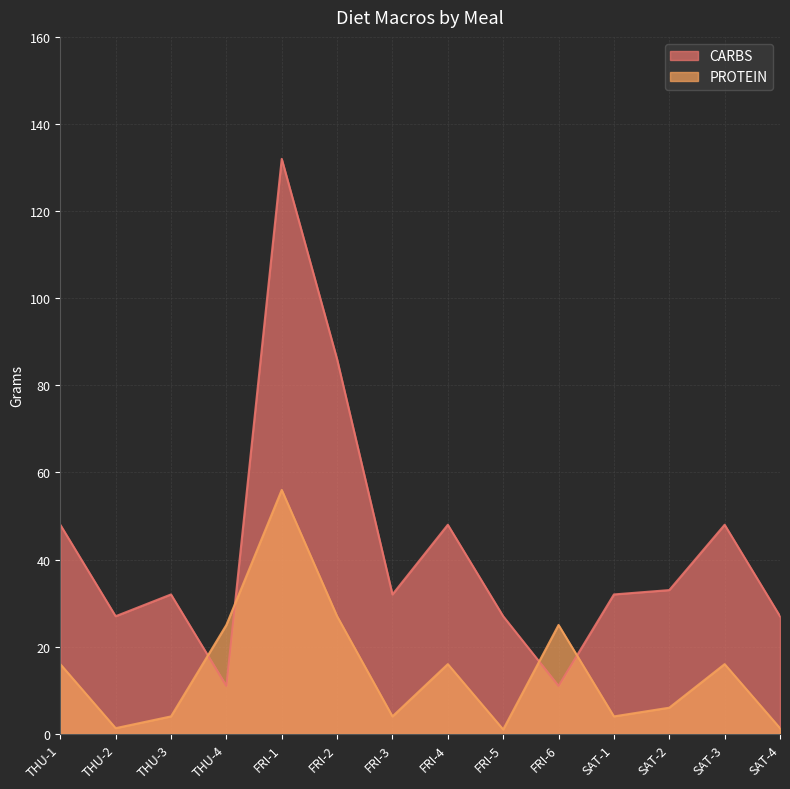

What is the average value of the PROTEIN series?

14.5